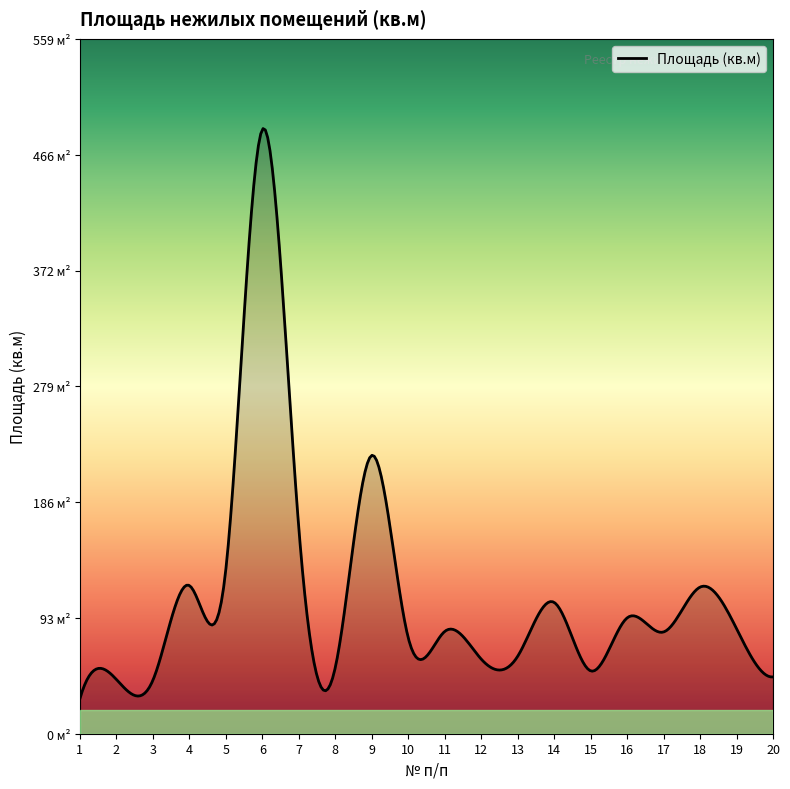

Where is the data nearest to the value 257?

9